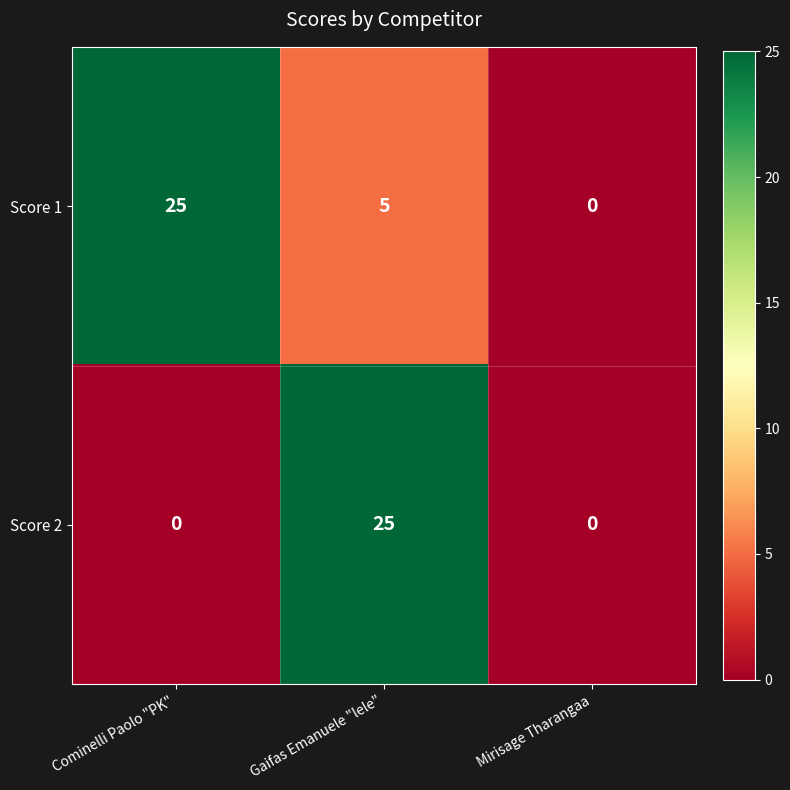

At which label does Score 1 reach its minimum?

Mirisage Tharangaa